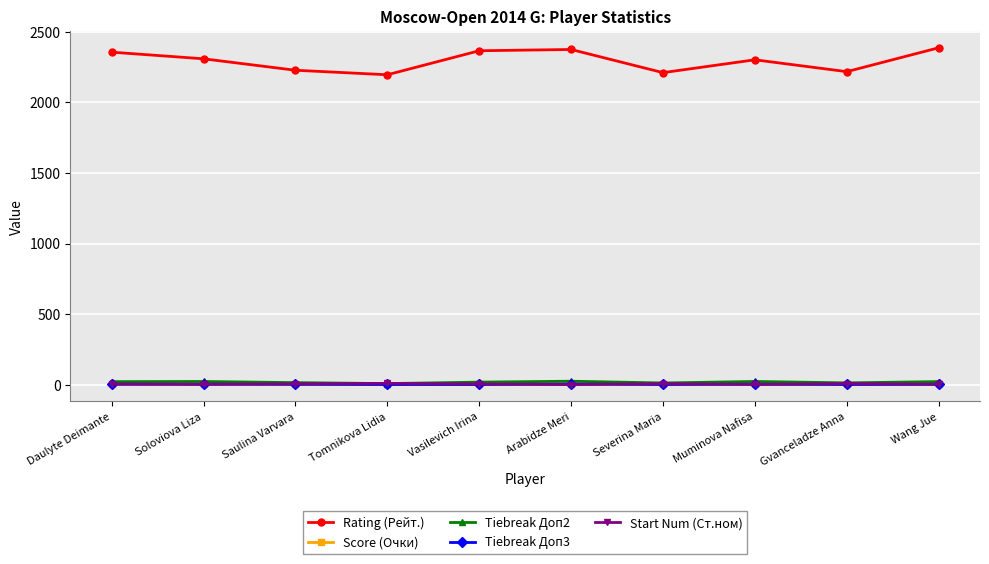

What is the difference between the second highest and minimum values in the Score (Очки) series?

3.5